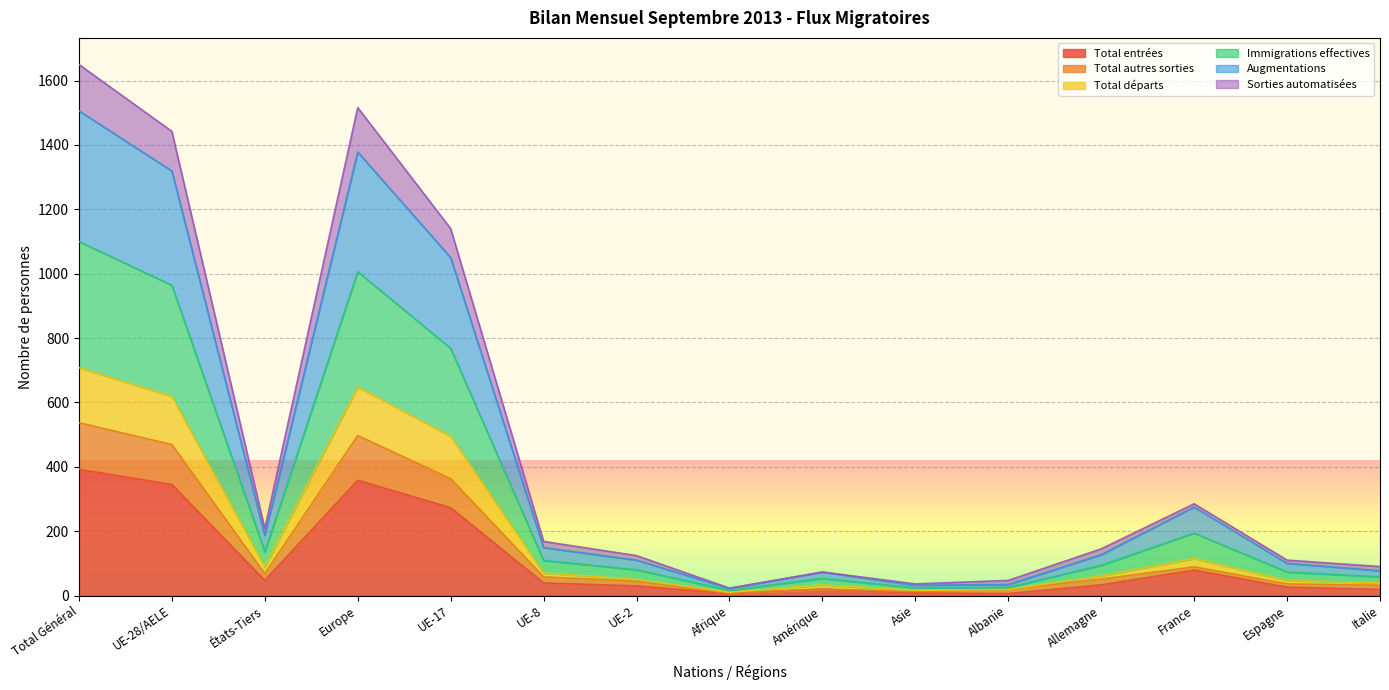

True or false: Total départs and Total entrées cross at least once.

False